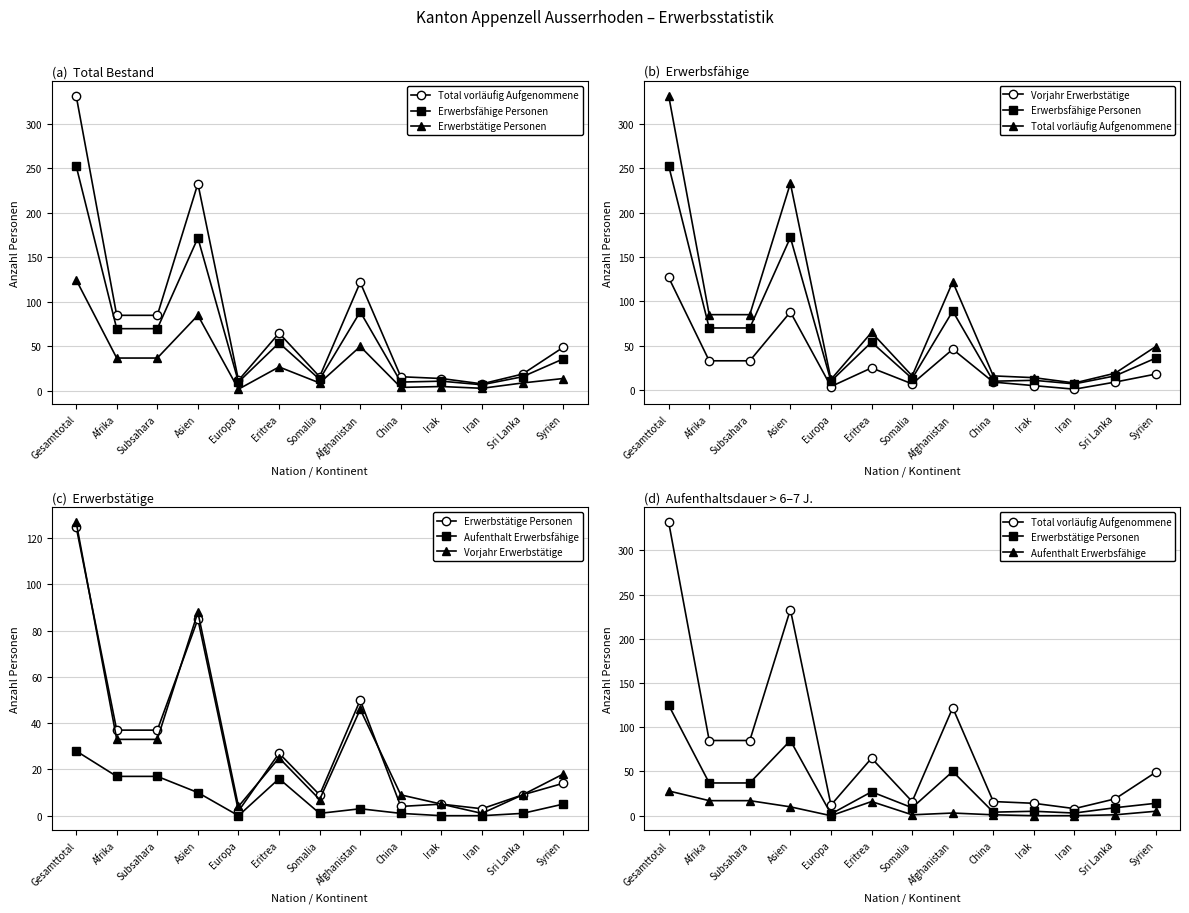

Reading left to right, transcribe all the data shown in this chart.

Total vorläufig Aufgenommene: Gesamttotal=332	Afrika=85	Subsahara=85	Asien=233	Europa=12	Eritrea=65	Somalia=16	Afghanistan=122	China=16	Irak=14	Iran=8	Sri Lanka=19	Syrien=49
Erwerbsfähige Personen: Gesamttotal=253	Afrika=70	Subsahara=70	Asien=172	Europa=10	Eritrea=54	Somalia=13	Afghanistan=89	China=10	Irak=11	Iran=7	Sri Lanka=16	Syrien=36
Erwerbstätige Personen: Gesamttotal=125	Afrika=37	Subsahara=37	Asien=85	Europa=2	Eritrea=27	Somalia=9	Afghanistan=50	China=4	Irak=5	Iran=3	Sri Lanka=9	Syrien=14
Vorjahr Erwerbstätige: Gesamttotal=127	Afrika=33	Subsahara=33	Asien=88	Europa=4	Eritrea=25	Somalia=7	Afghanistan=46	China=9	Irak=5	Iran=1	Sri Lanka=9	Syrien=18
Aufenthalt Erwerbsfähige: Gesamttotal=28	Afrika=17	Subsahara=17	Asien=10	Europa=0	Eritrea=16	Somalia=1	Afghanistan=3	China=1	Irak=0	Iran=0	Sri Lanka=1	Syrien=5